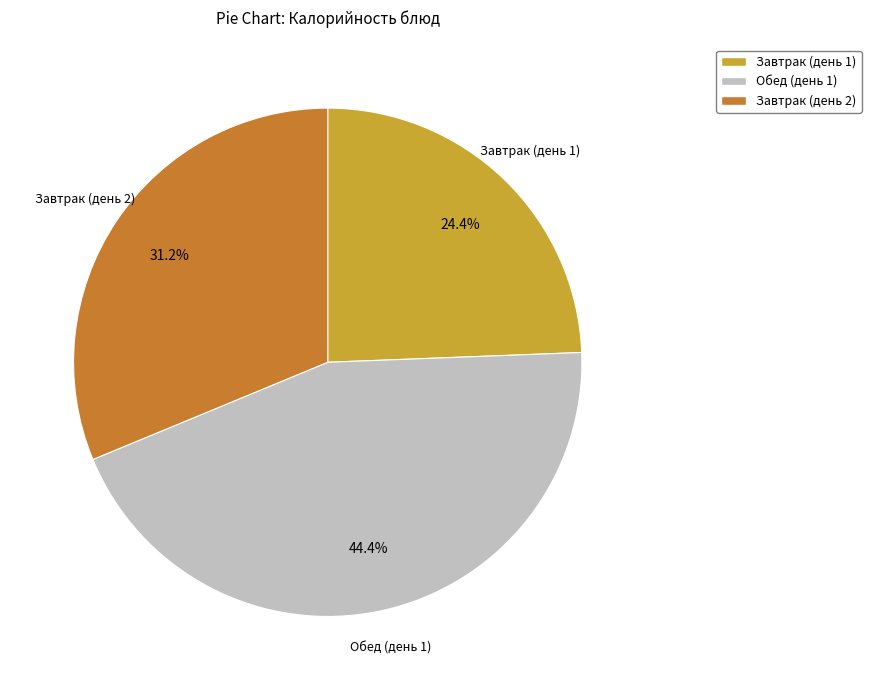

What is the total percentage of Обед (день 1) and Завтрак (день 1)?

68.8%